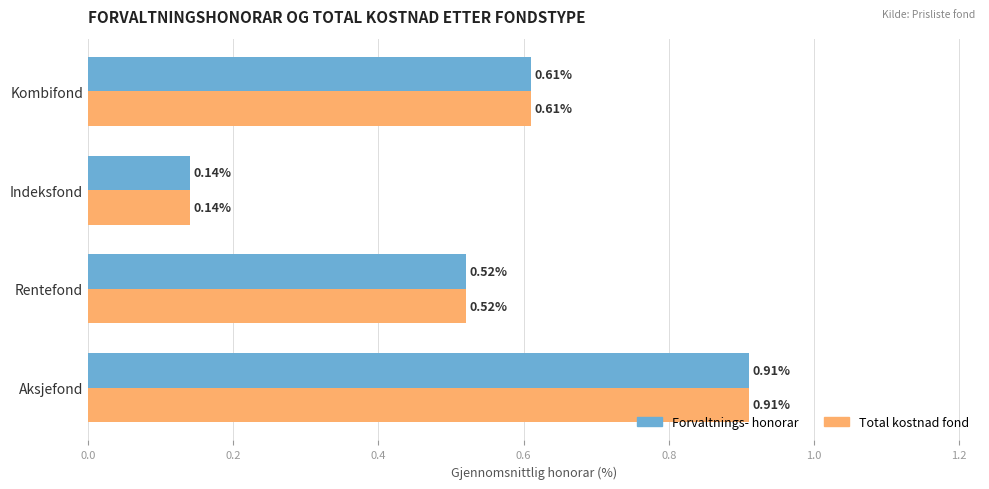

What is the sum of all Total kostnad fond values?

2.2